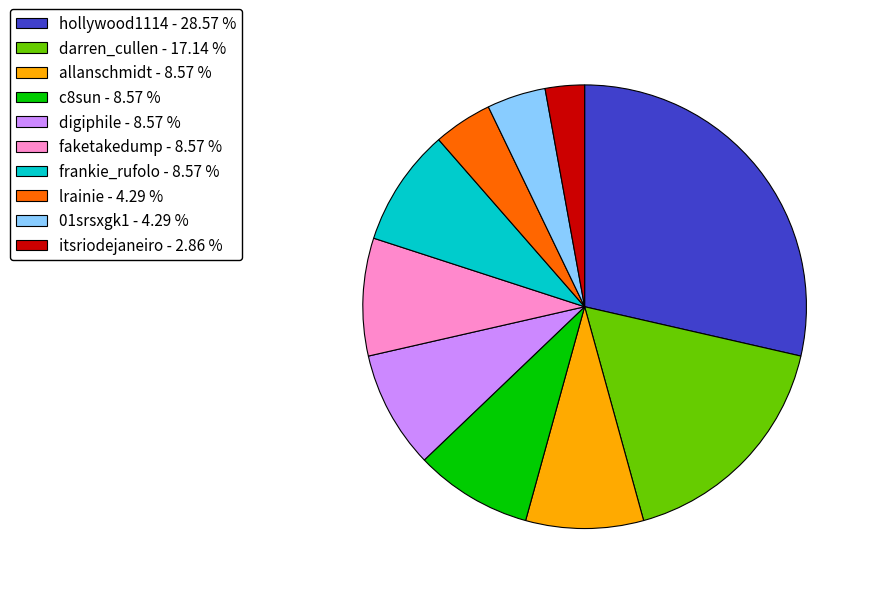

Count the number of slices in the pie.

10